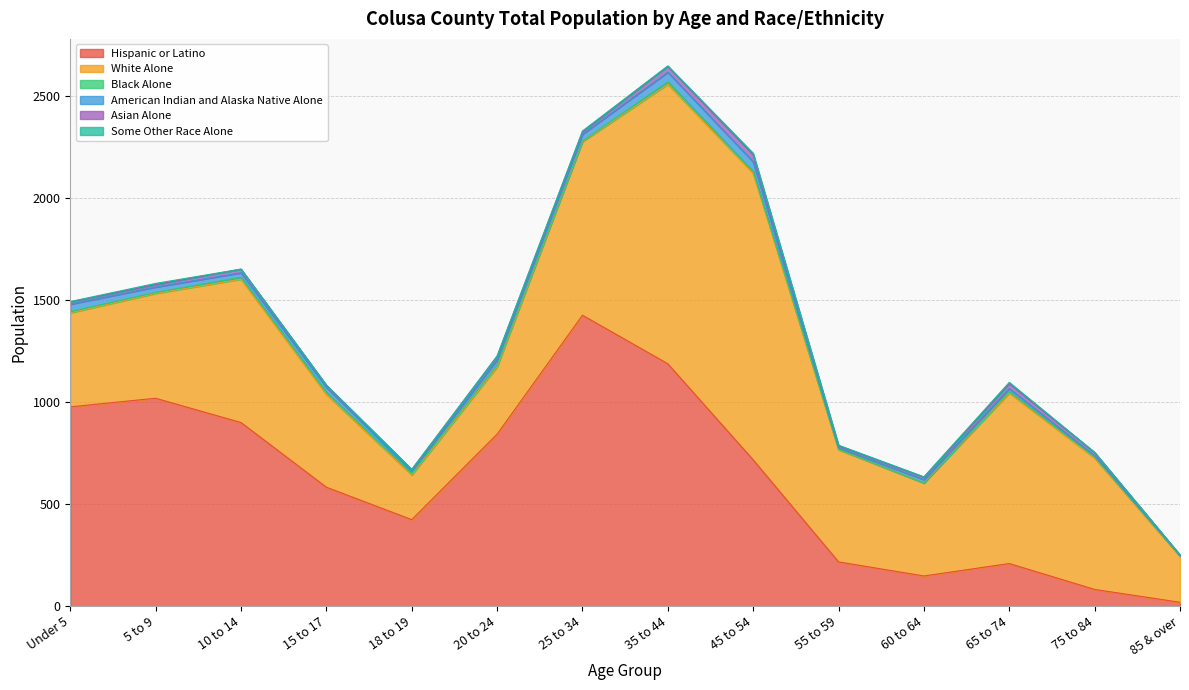

Reading left to right, what are all the values shown in this chart?

Hispanic or Latino: Under 5=977	5 to 9=1019	10 to 14=900	15 to 17=583	18 to 19=424	20 to 24=843	25 to 34=1426	35 to 44=1188	45 to 54=717	55 to 59=217	60 to 64=148	65 to 74=209	75 to 84=82	85 & over=19
White Alone: Under 5=461	5 to 9=514	10 to 14=703	15 to 17=455	18 to 19=219	20 to 24=330	25 to 34=851	35 to 44=1370	45 to 54=1405	55 to 59=550	60 to 64=456	65 to 74=836	75 to 84=644	85 & over=224
Black Alone: Under 5=6	5 to 9=5	10 to 14=9	15 to 17=11	18 to 19=7	20 to 24=9	25 to 34=3	35 to 44=12	45 to 54=8	55 to 59=2	60 to 64=0	65 to 74=7	75 to 84=5	85 & over=4
American Indian and Alaska Native Alone: Under 5=36	5 to 9=26	10 to 14=22	15 to 17=23	18 to 19=11	20 to 24=25	25 to 34=33	35 to 44=47	45 to 54=48	55 to 59=7	60 to 64=16	65 to 74=15	75 to 84=6	85 & over=1
Asian Alone: Under 5=11	5 to 9=12	10 to 14=18	15 to 17=11	18 to 19=9	20 to 24=18	25 to 34=12	35 to 44=29	45 to 54=35	55 to 59=10	60 to 64=12	65 to 74=24	75 to 84=16	85 & over=3
Some Other Race Alone: Under 5=2	5 to 9=6	10 to 14=0	15 to 17=0	18 to 19=0	20 to 24=1	25 to 34=4	35 to 44=2	45 to 54=7	55 to 59=3	60 to 64=2	65 to 74=6	75 to 84=1	85 & over=0